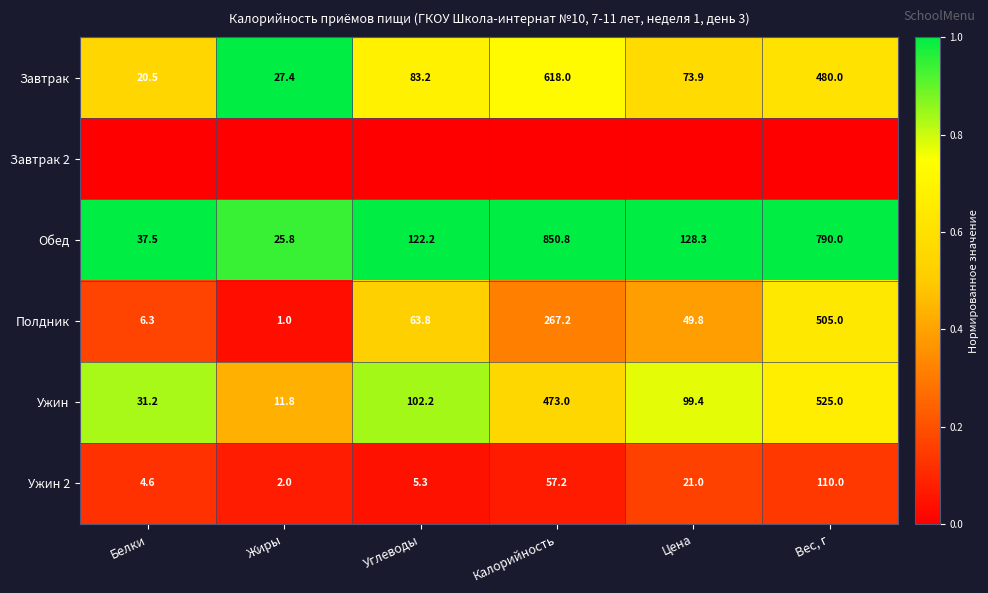

The value of Завтрак at Белки is 20.5. True or false?

True